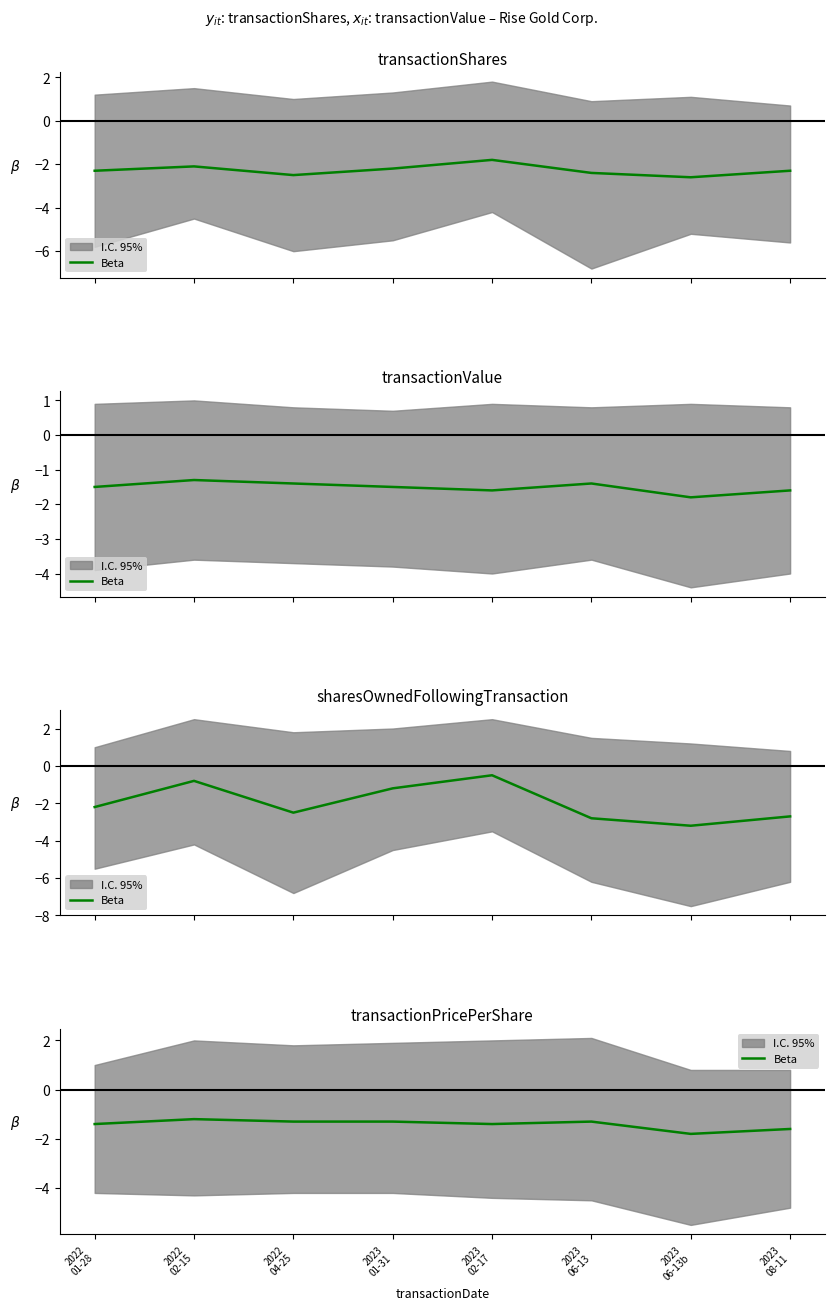

What is the sum of the values at 2022
04-25 and 2023
06-13?

-2.6